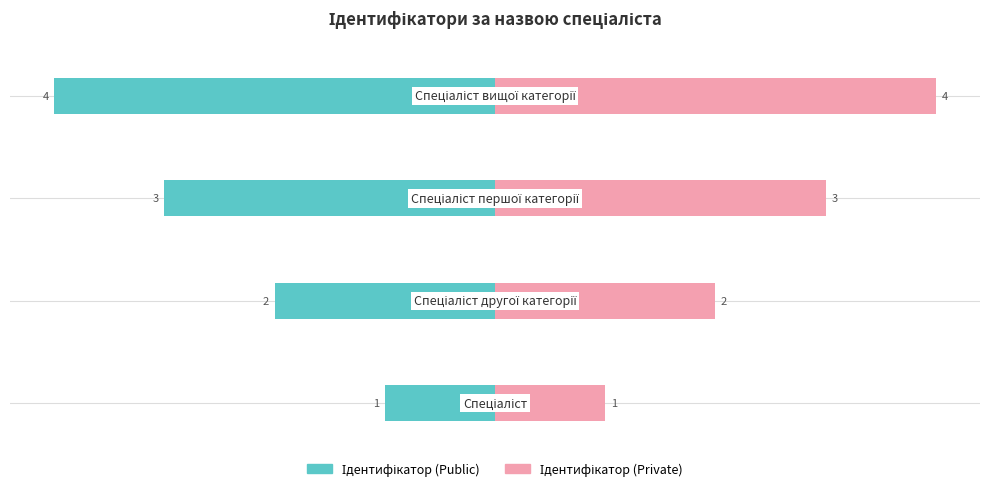

Reading left to right, transcribe all the data shown in this chart.

Ідентифікатор (Public): 0=-1	1=-2	2=-3	3=-4
Ідентифікатор (Private): 0=1	1=2	2=3	3=4